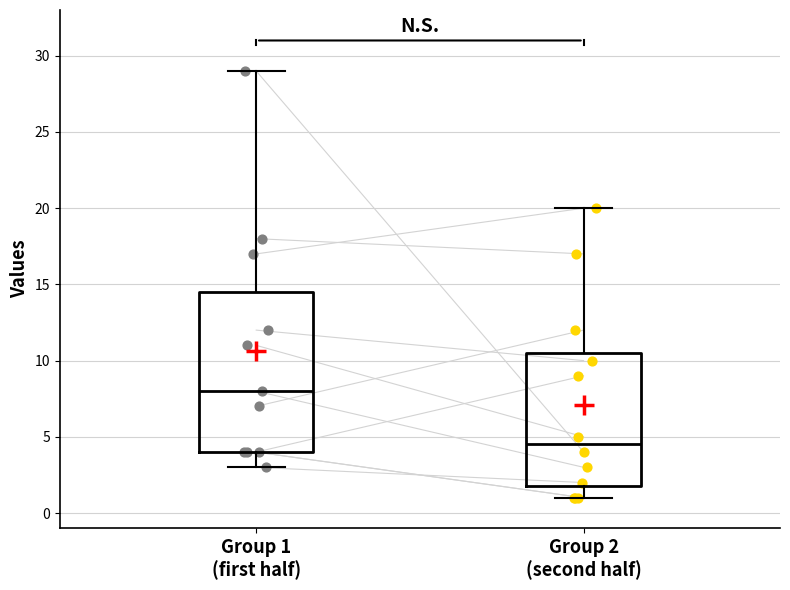

Which box's median line is the lowest?

Group 2 (second half)